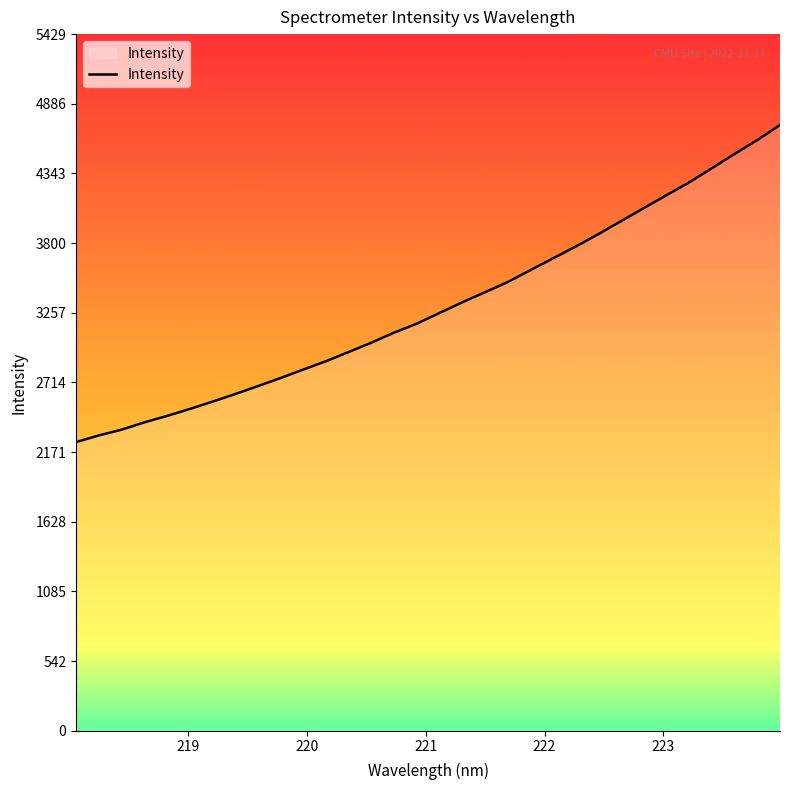

True or false: the data has more than 2 interior local peaks.

False